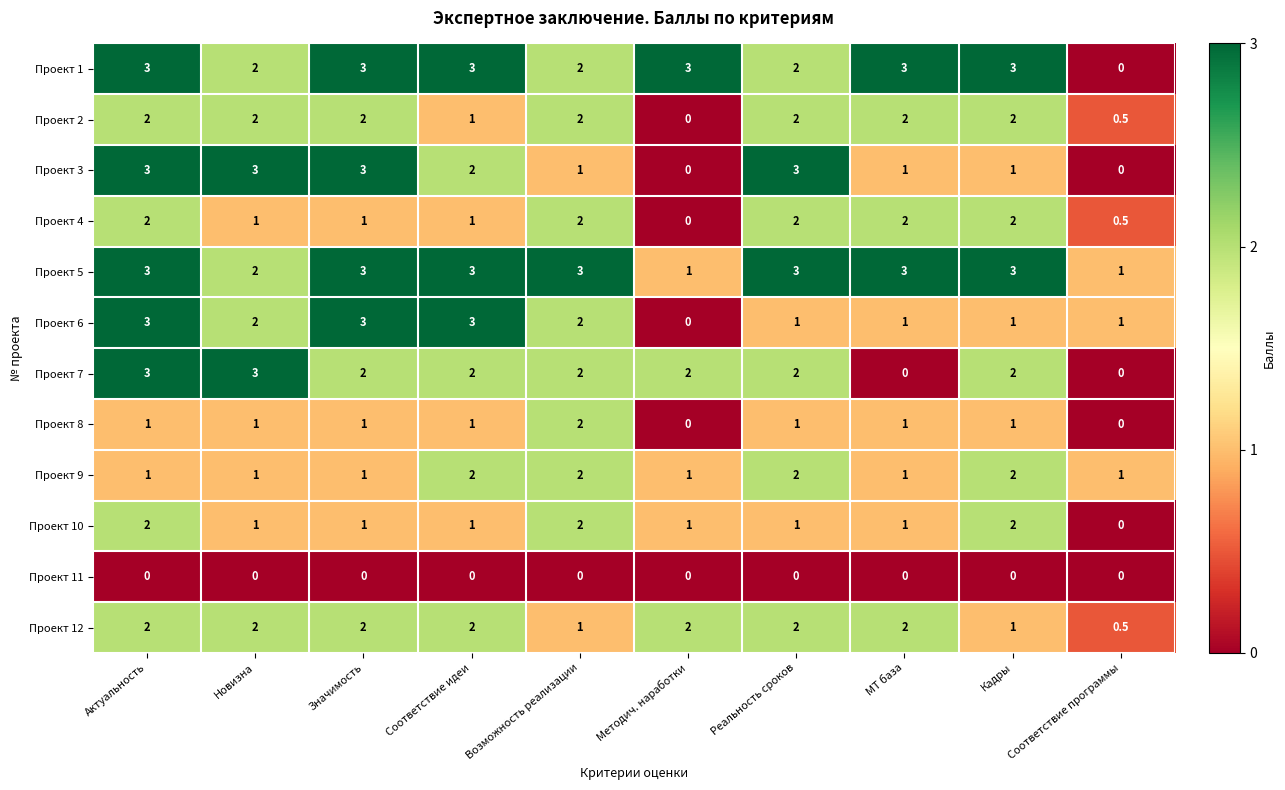

What is the difference between the second highest and second lowest values in the Проект 8 series?

1.0